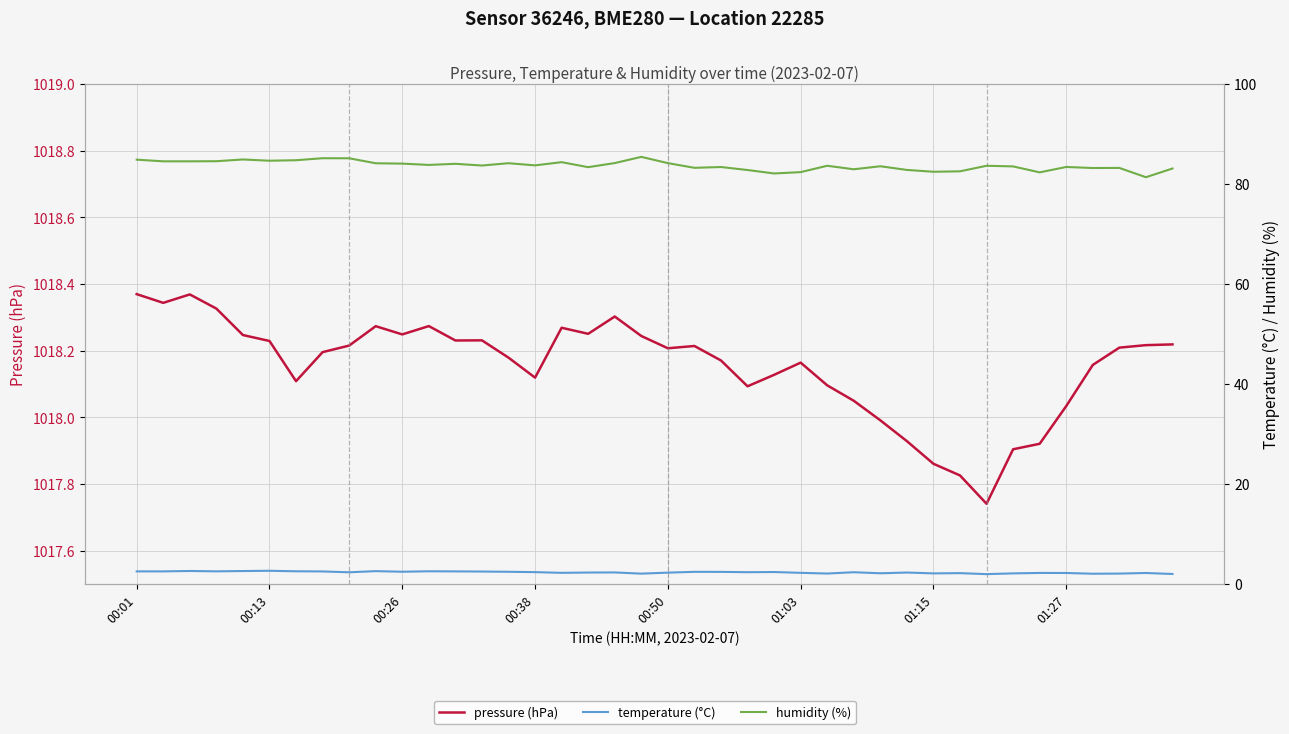

Which series has the widest spread of values?

humidity (%)